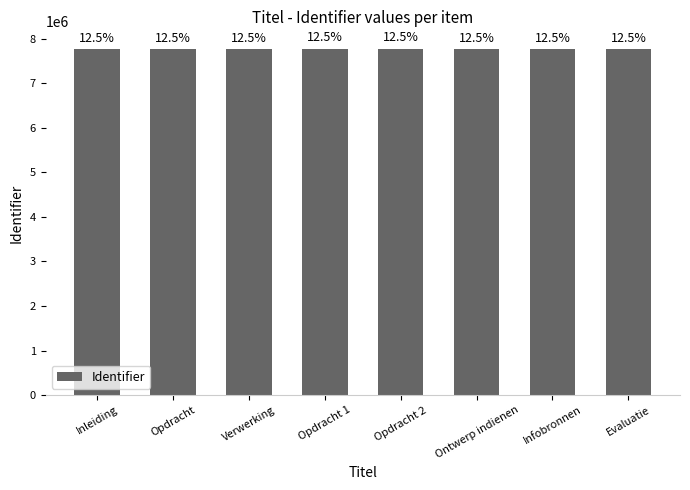

How many bars are there in total?

8